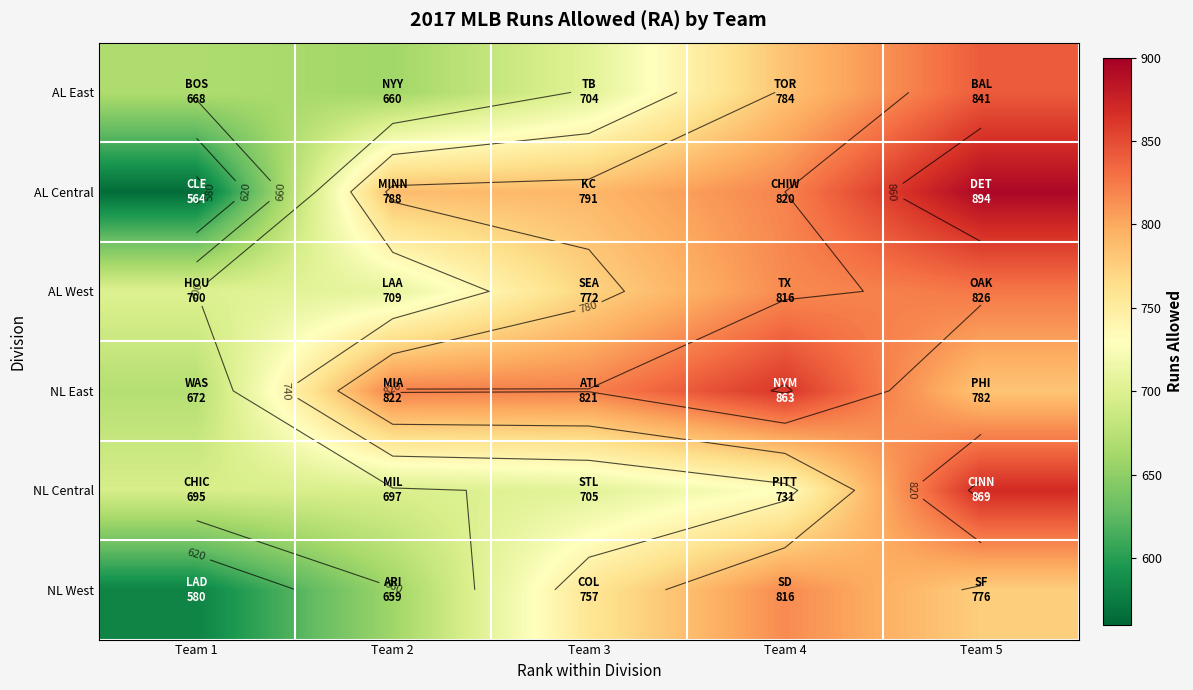

What is the difference between the maximum and second lowest values in the AL East series?

173